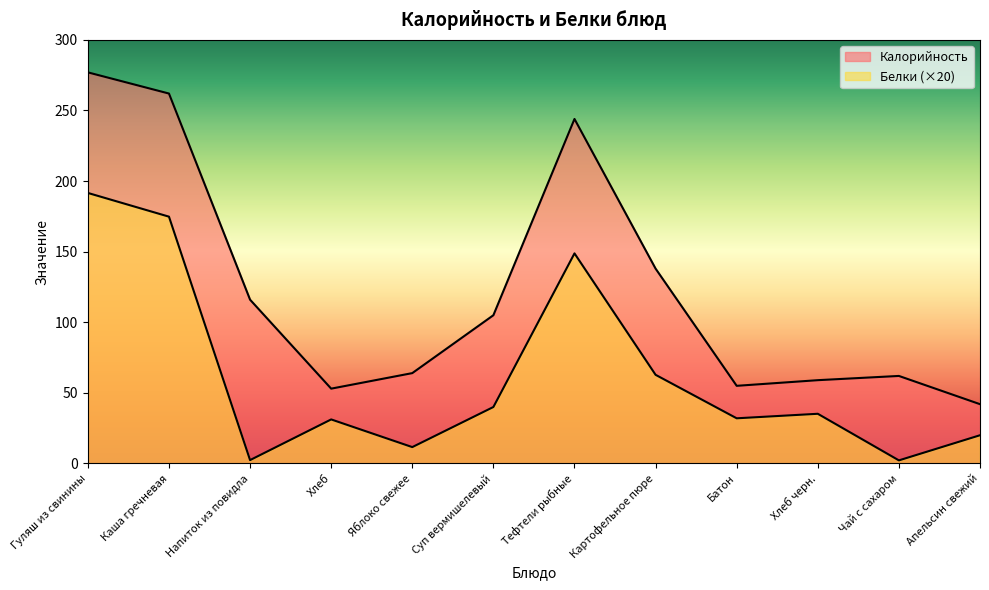

Is the value of Калорийность at Хлеб черн. greater than the value of Белки at Гуляш из свинины?

No